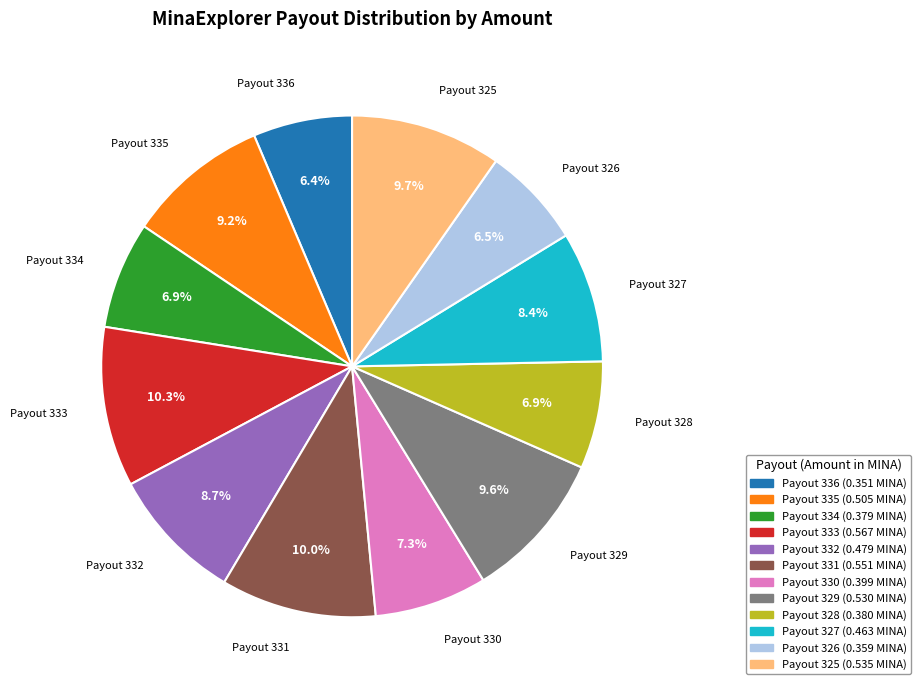

Between Payout 335 and Payout 330, which is larger?

Payout 335